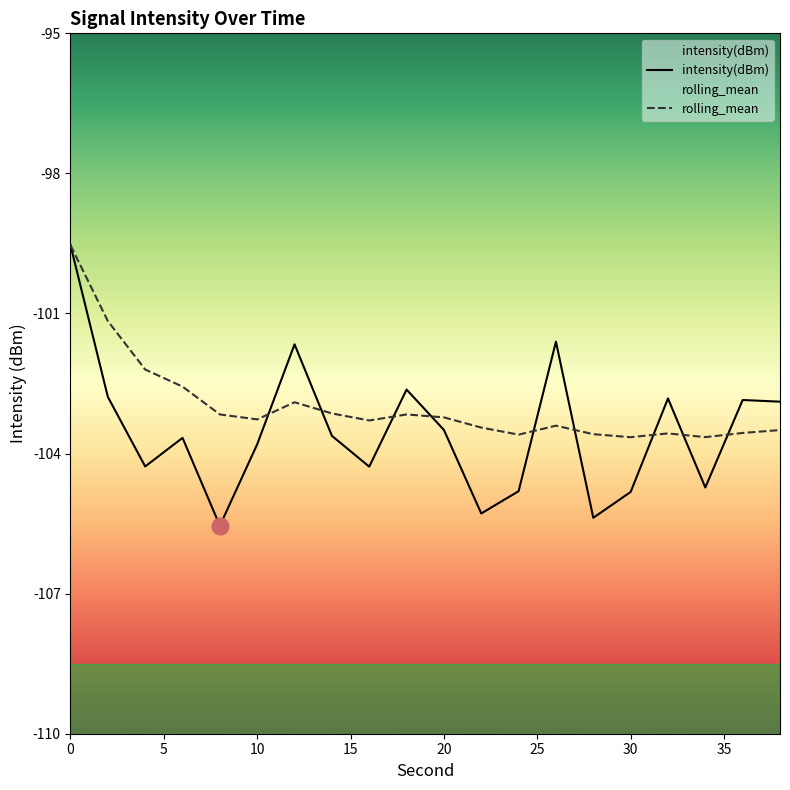

After their last crossing, which series has the higher values: rolling_mean or intensity(dBm)?

intensity(dBm)